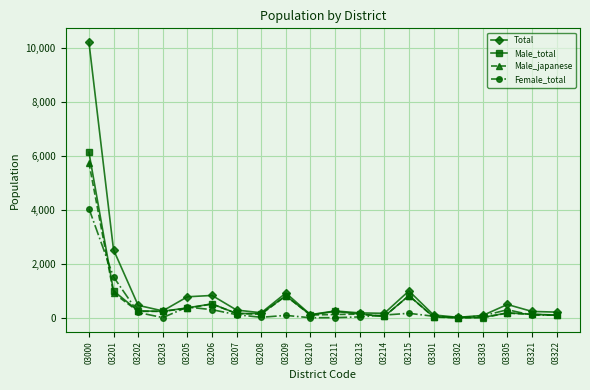

At which category does the chart reach its peak across all series?

03000